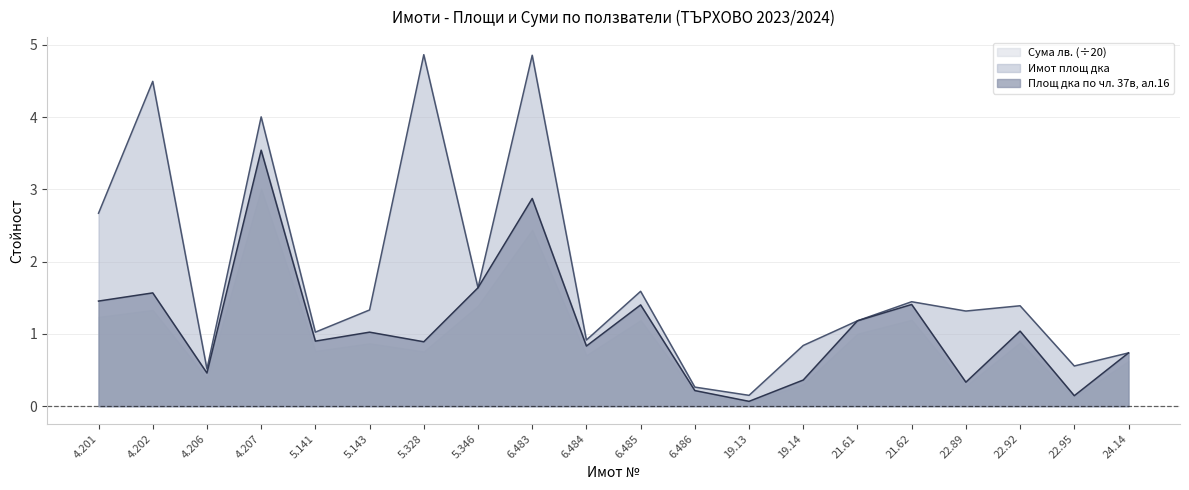

Rank the series at 5.328 from highest to lowest value.

Имот площ дка, Площ дка по чл. 37в, ал.16, Сума лв. (÷20)